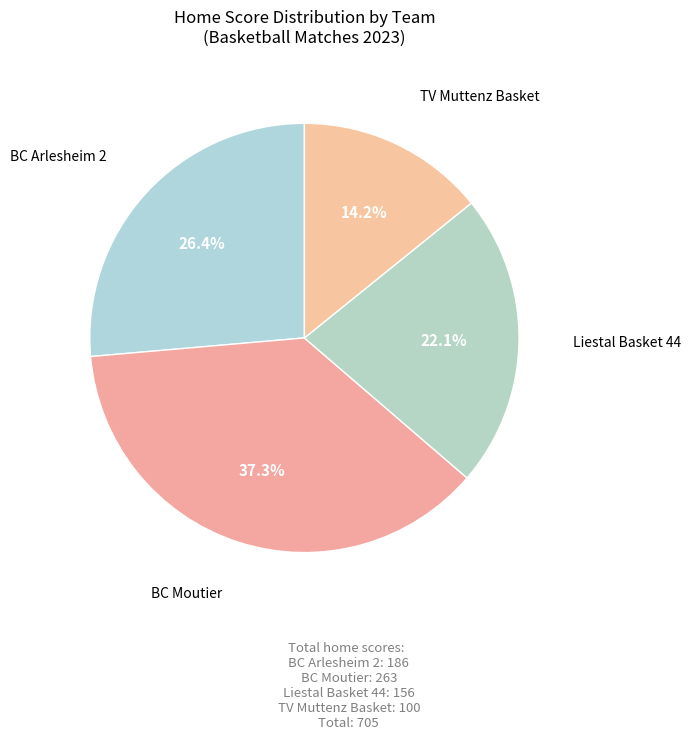

How many segments does this pie chart have?

4